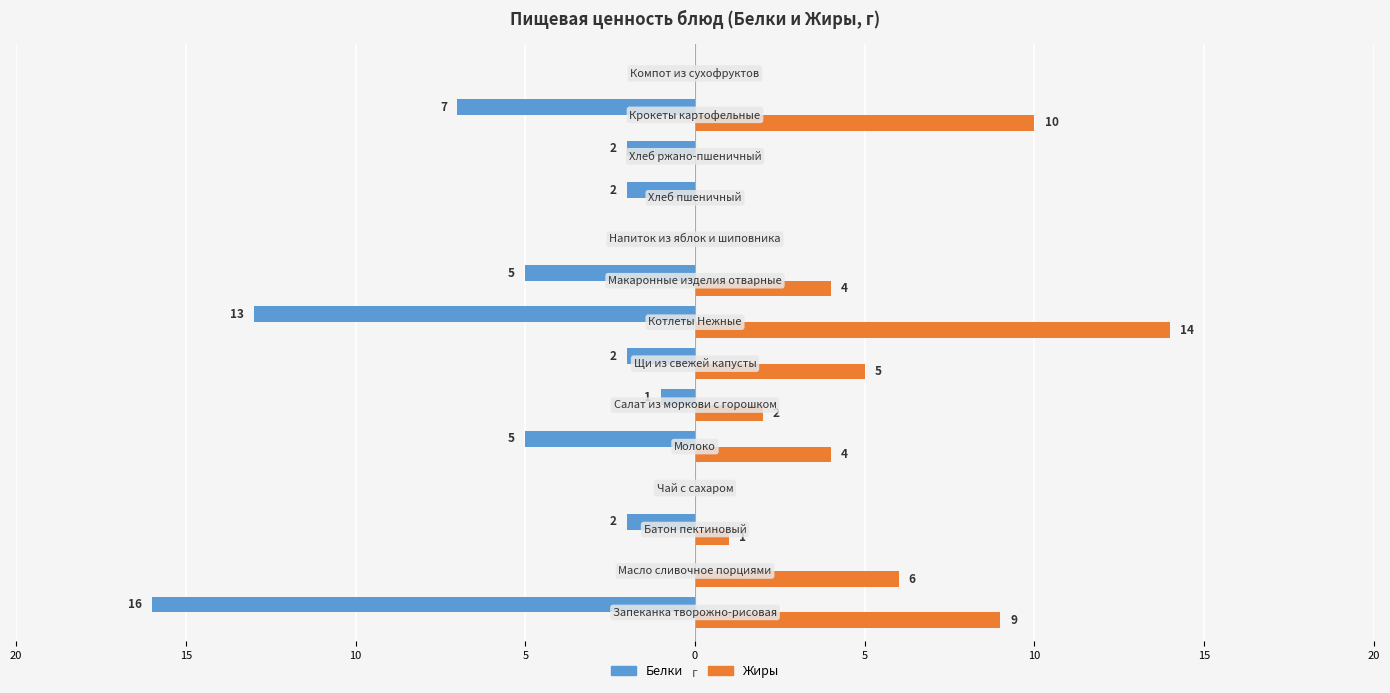

What are all the series names shown in the legend?

Белки, Жиры